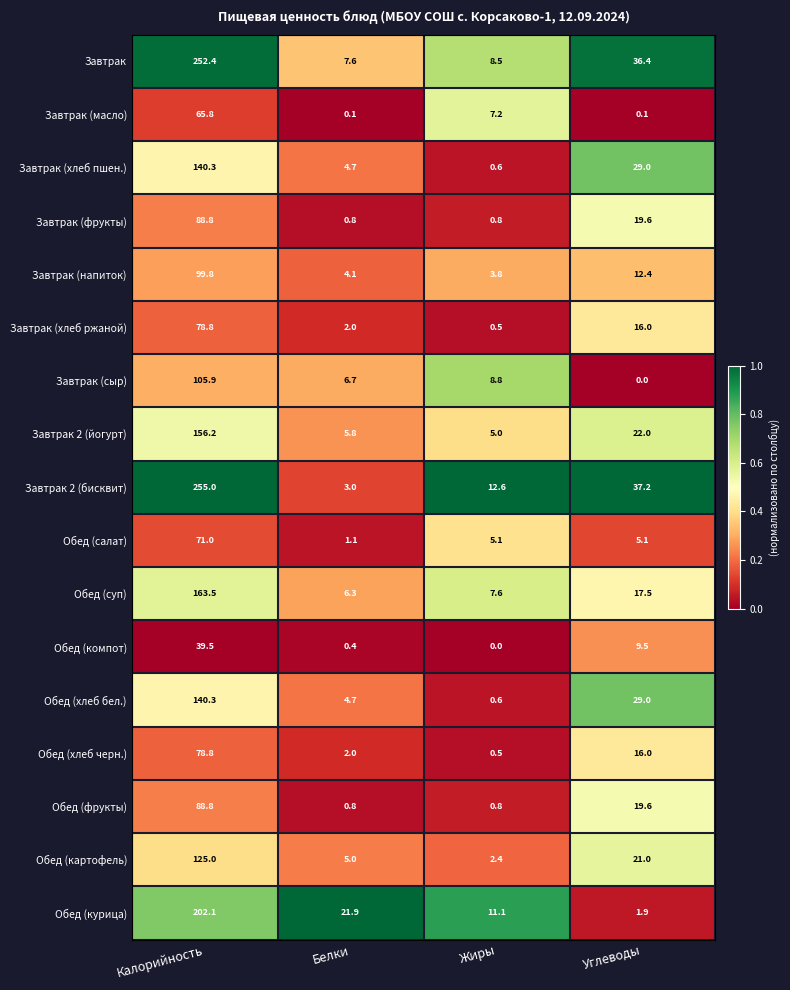

Which series has the largest total across all categories?

Завтрак 2 (бисквит)